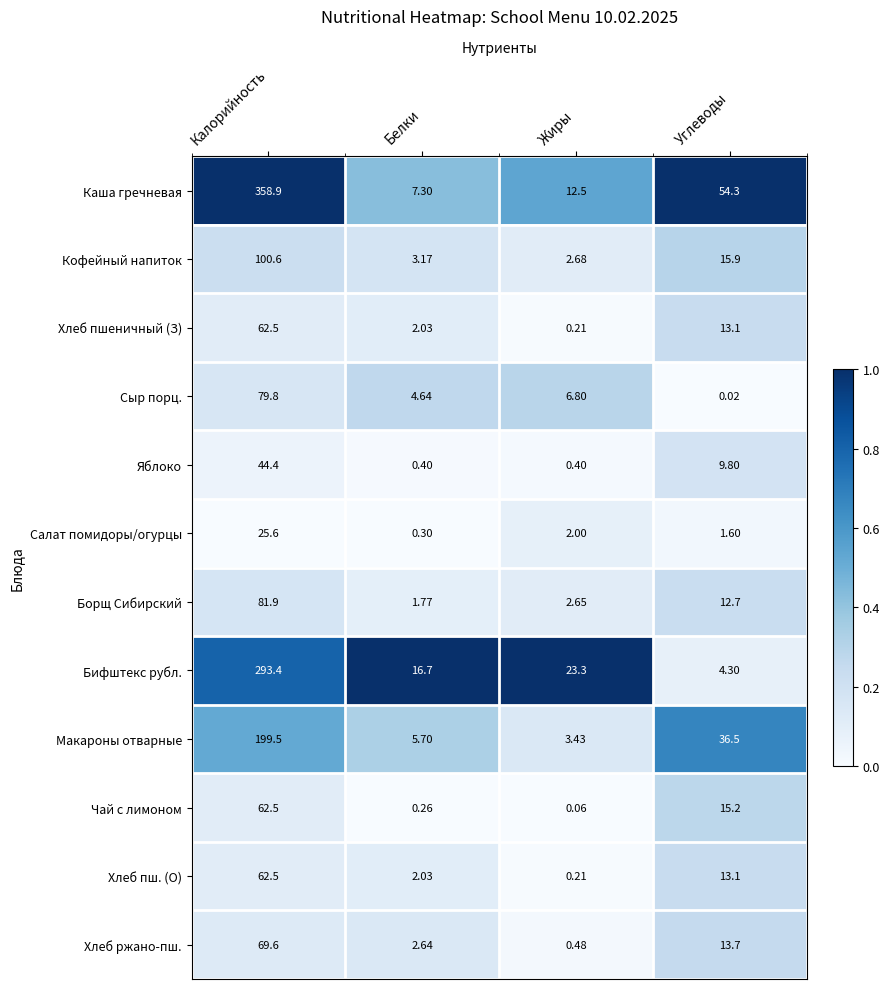

Where does the Макароны отварные series first go above 36?

Калорийность